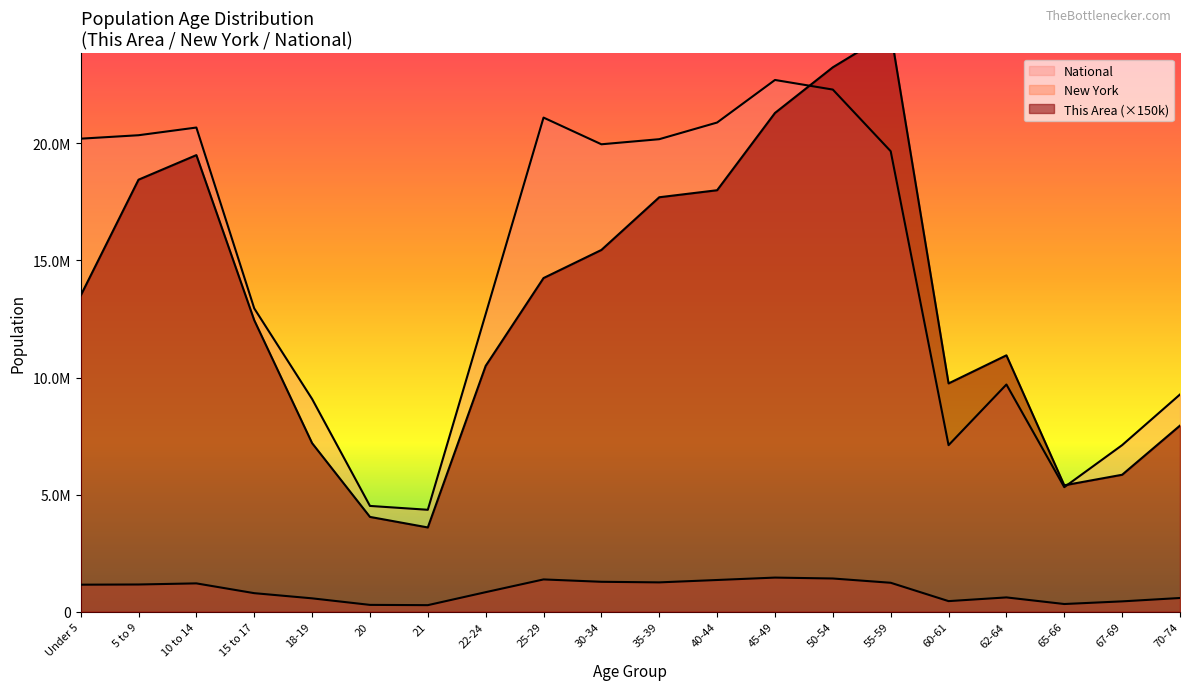

True or false: National has a value of 20348657 at 5 to 9.

True